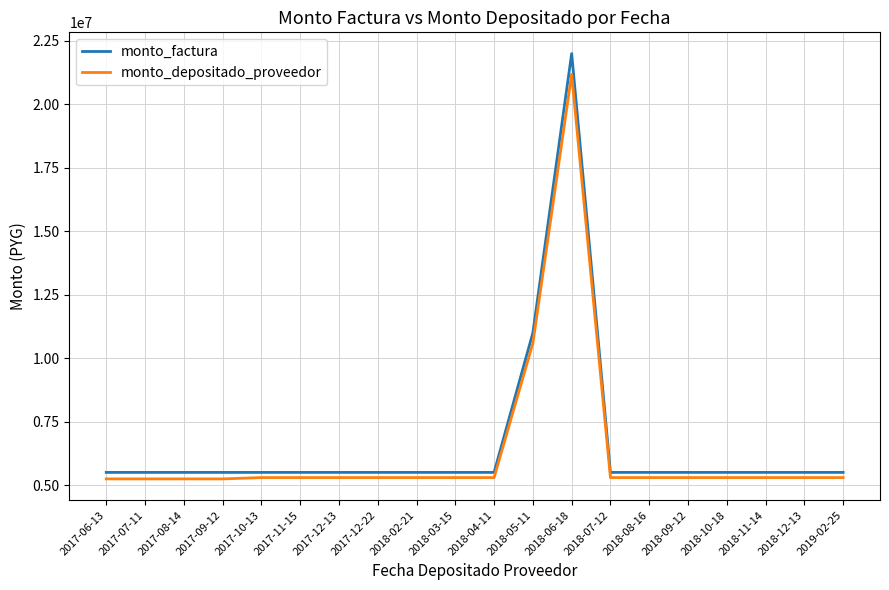

What is the minimum value shown in the chart?

5243961